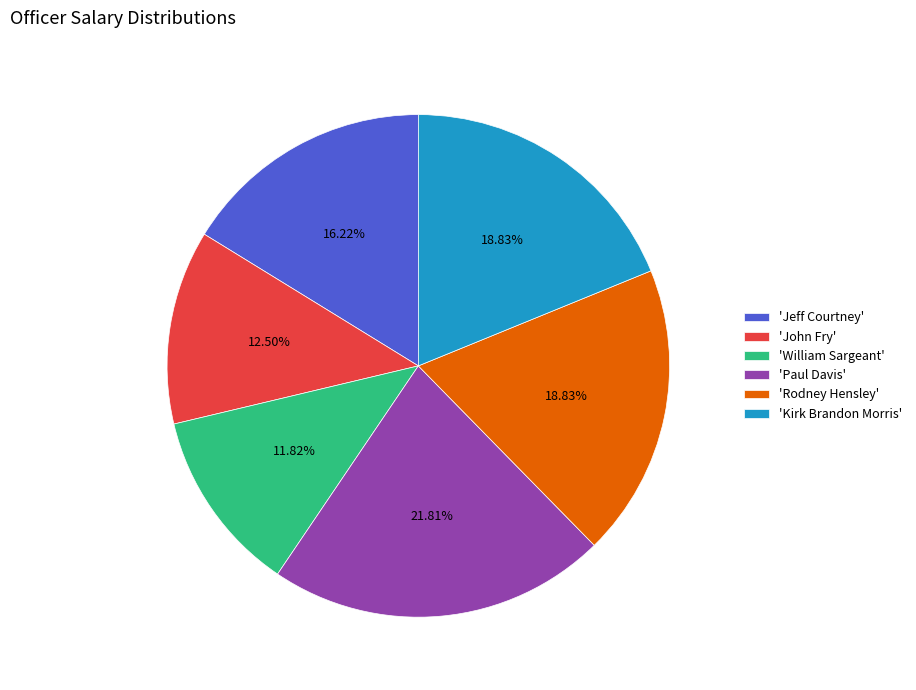

Is there a majority slice in this chart?

No